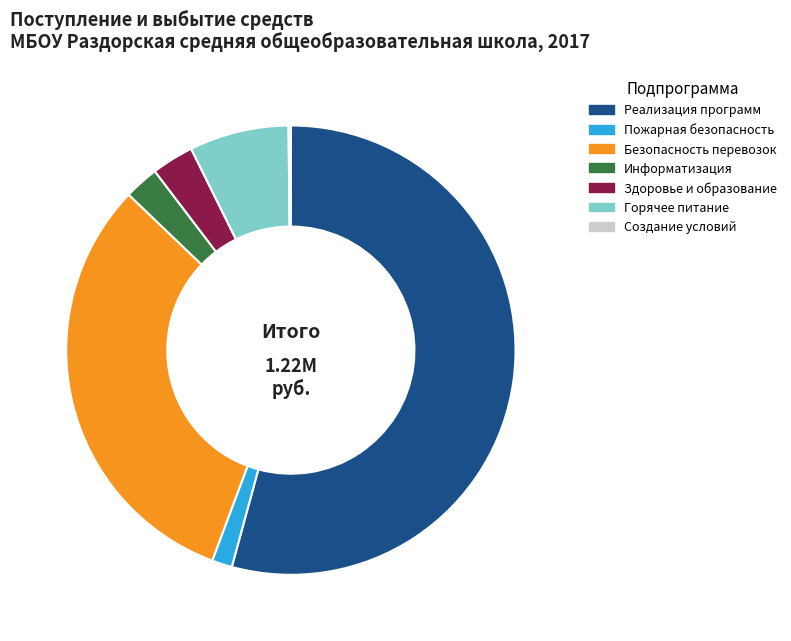

What is the majority slice?

Реализация программ